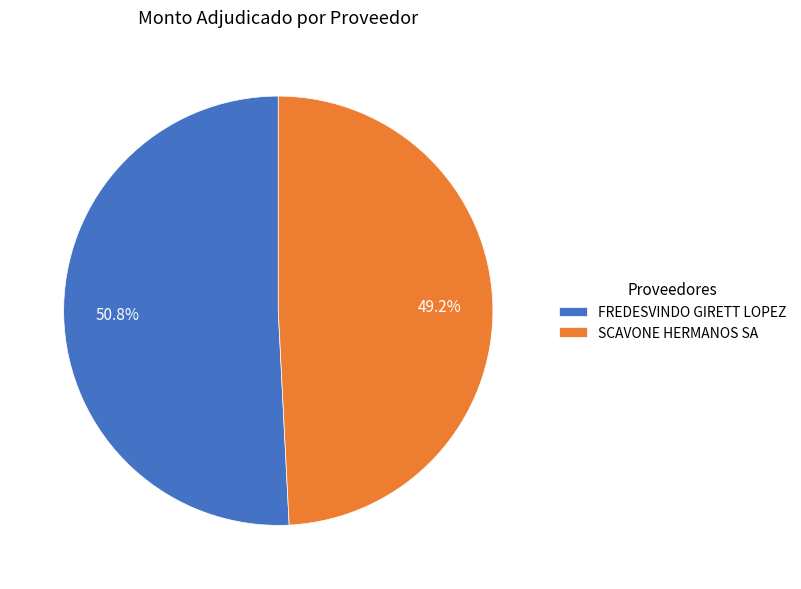

To the nearest percent, what is the difference between the largest and smallest slice percentages?

2%